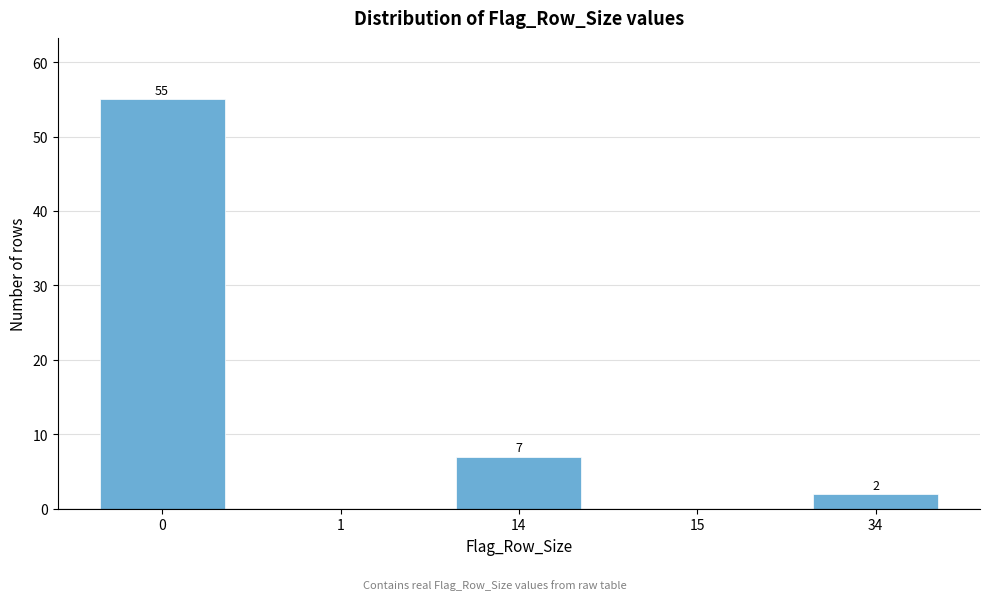

Reading right to left, what are all the values shown in this chart?

34=2	15=0	14=7	1=0	0=55